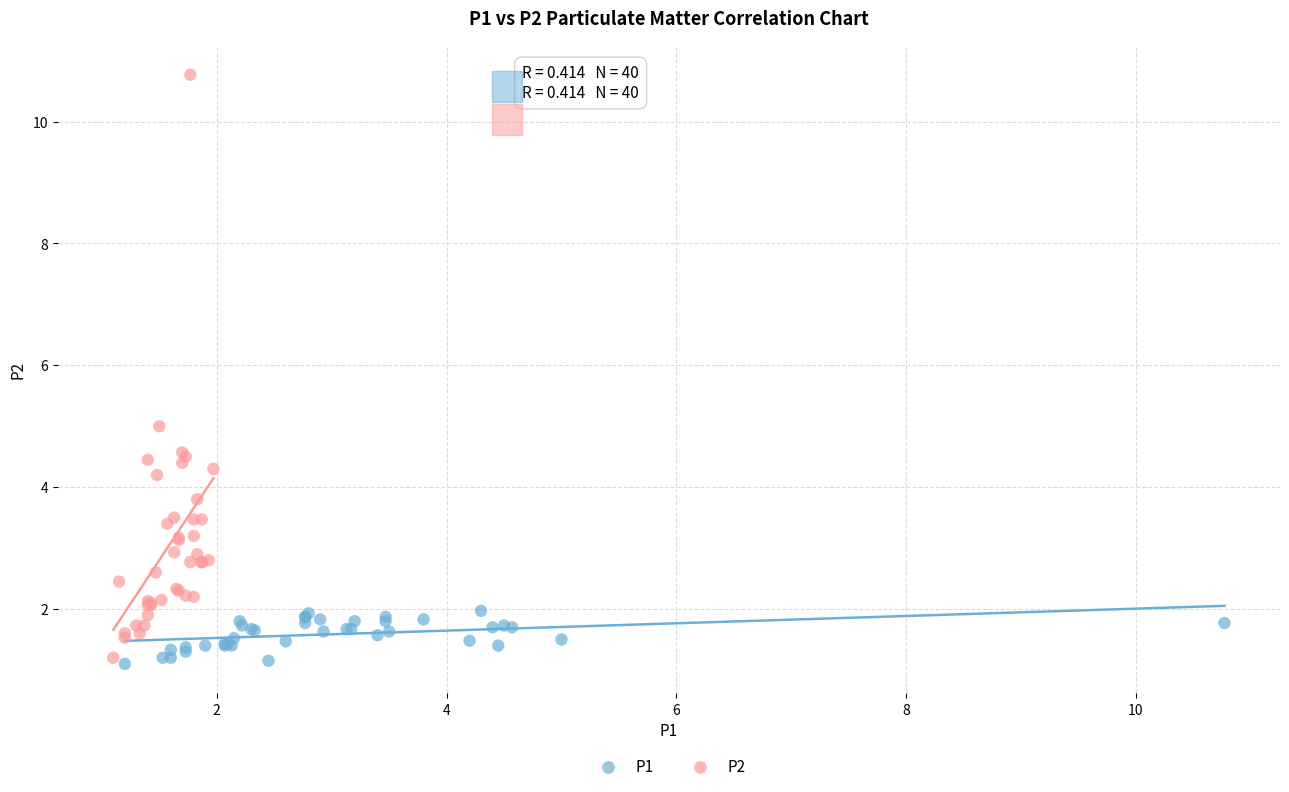

Which series contains the lowest Y value?

P1